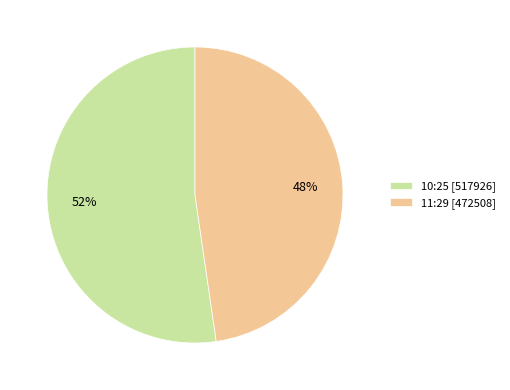

To the nearest percent, what is the average slice percentage?

50%